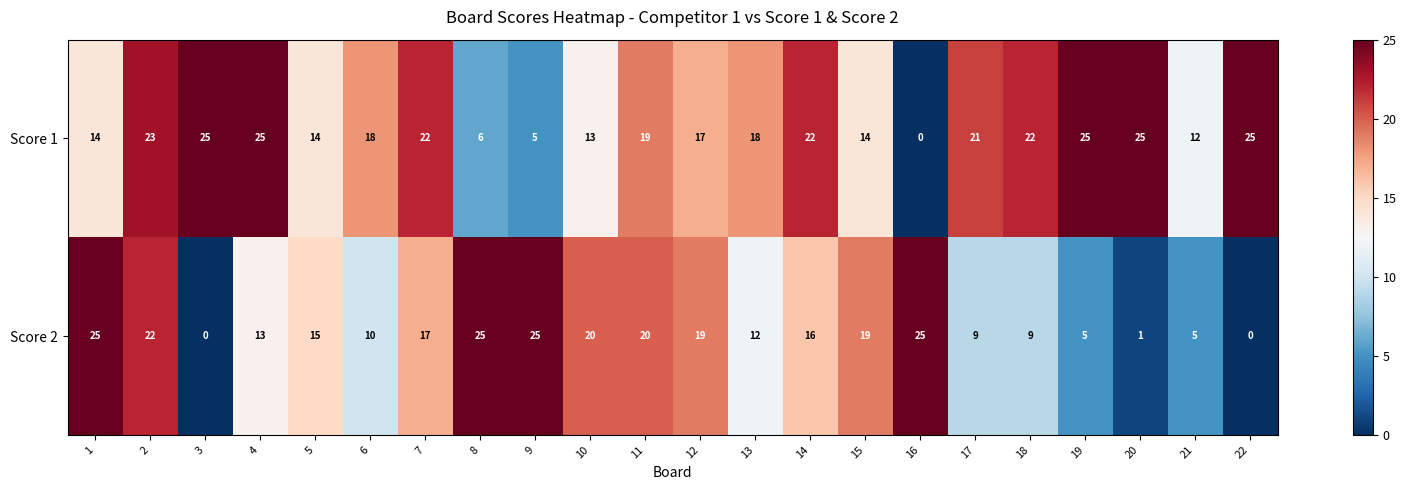

At 19, list the series in order from smallest to largest.

Score 2, Score 1